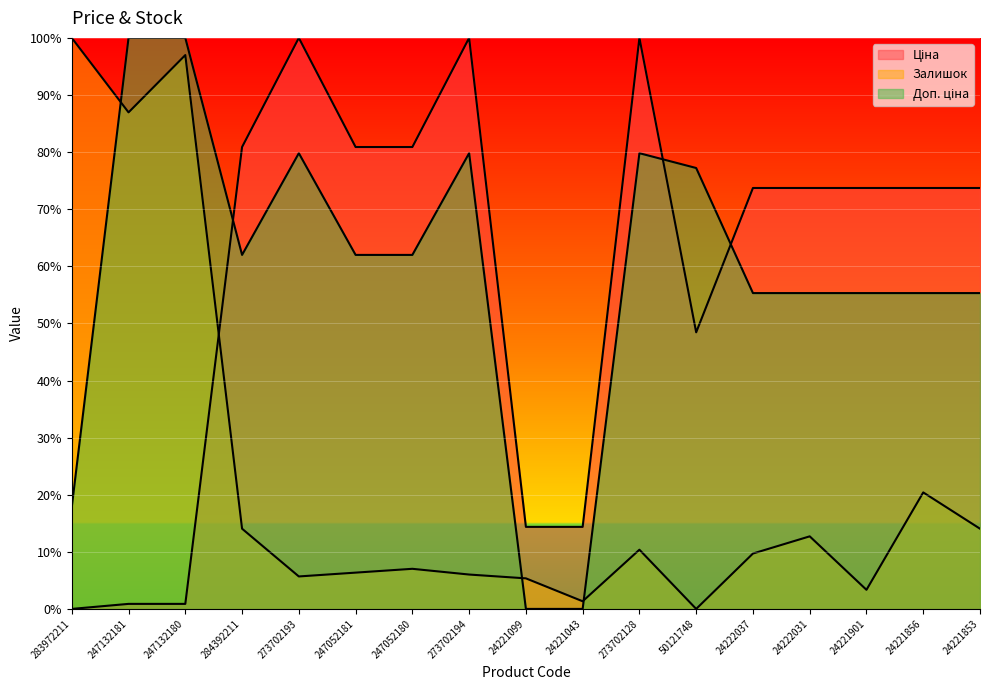

Which series has the largest total across all categories?

Доп. ціна